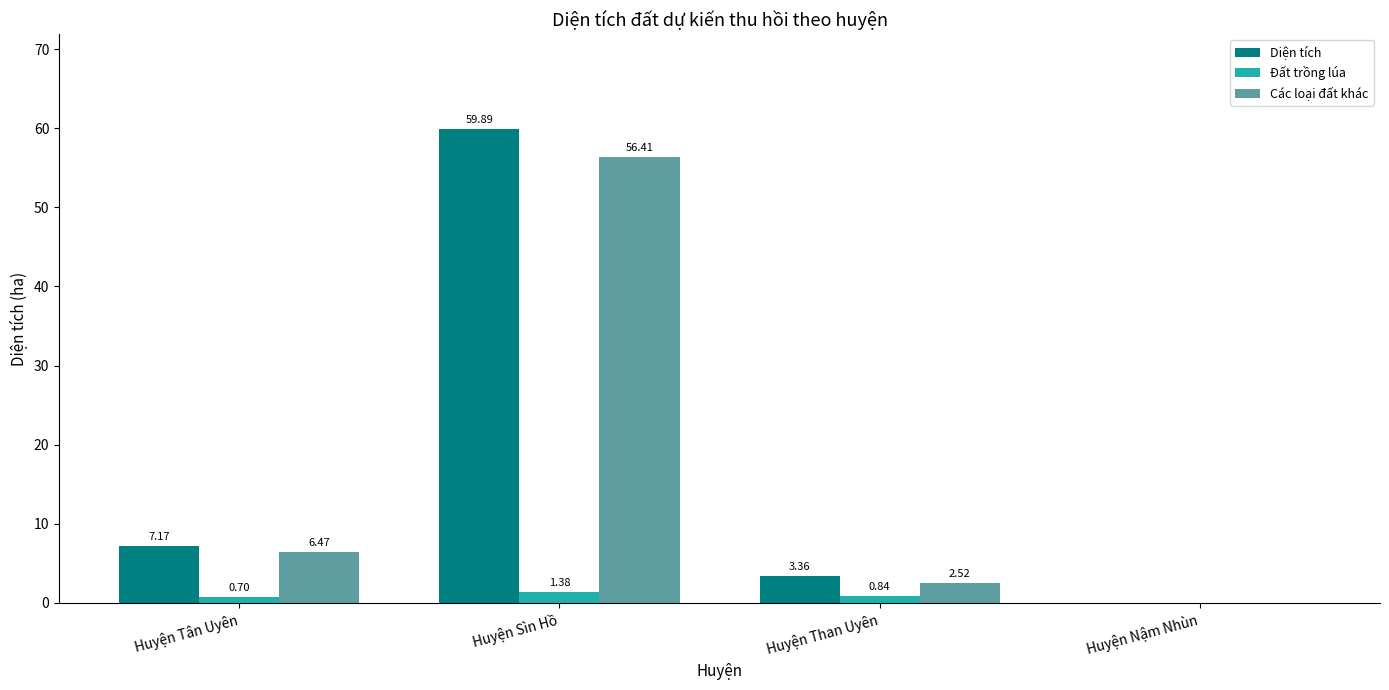

Between Huyện Tân Uyên and Huyện Than Uyên, which series saw the biggest shift?

Các loại đất khác